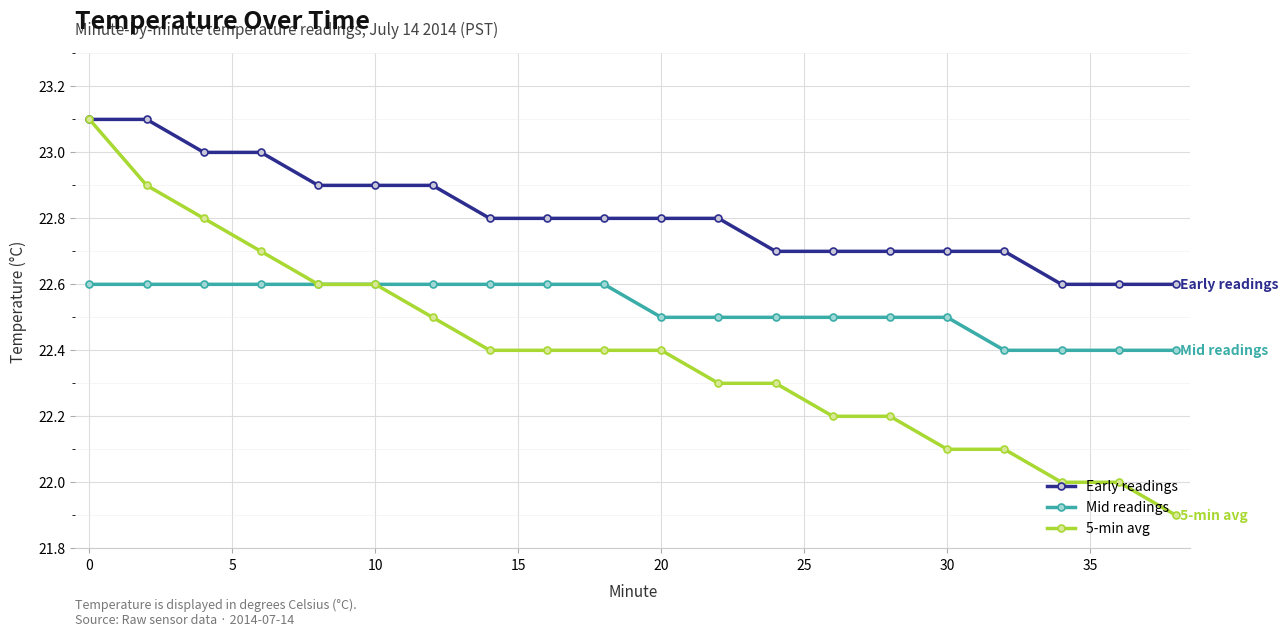

True or false: Early readings and Mid readings cross at least once.

False